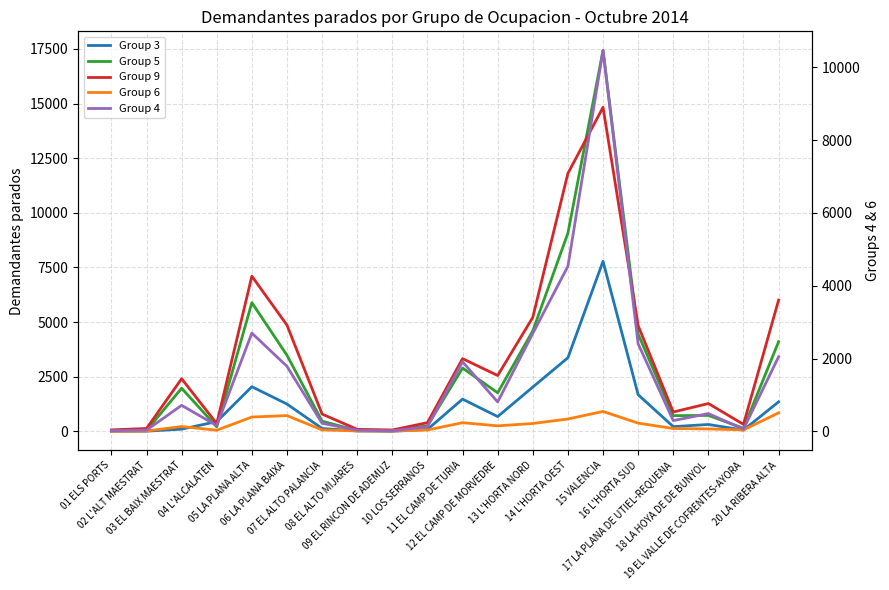

Which series has the largest range (max minus min)?

Group 5